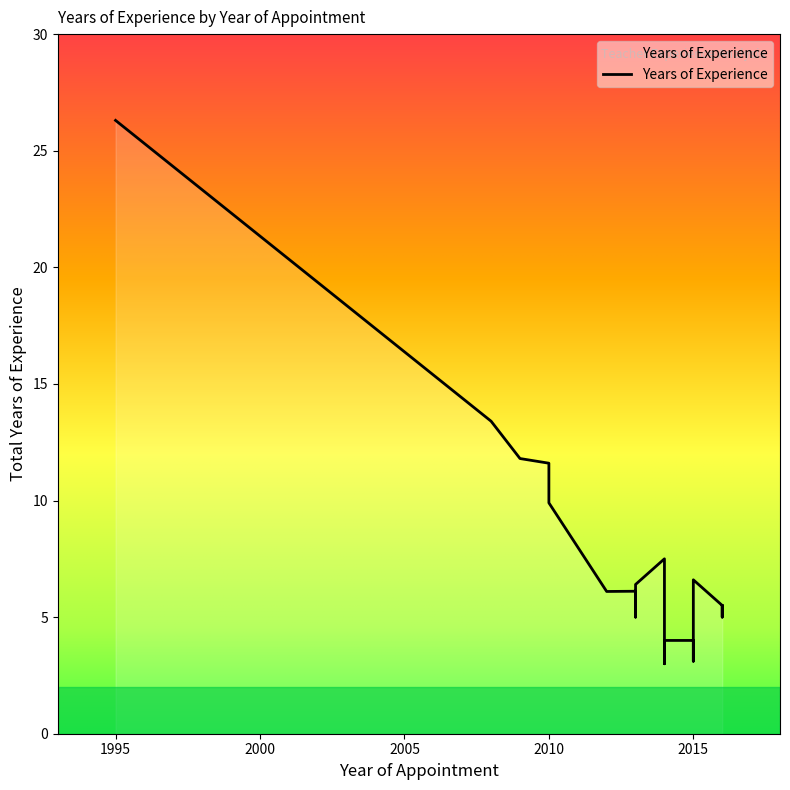

List the labels in order of value, largest first.

1995, 2008, 2009, 2010, 2010, 2014, 2015, 2013, 2015, 2013, 2012, 2016, 2016, 2016, 2013, 2015, 2014, 2015, 2014, 2014